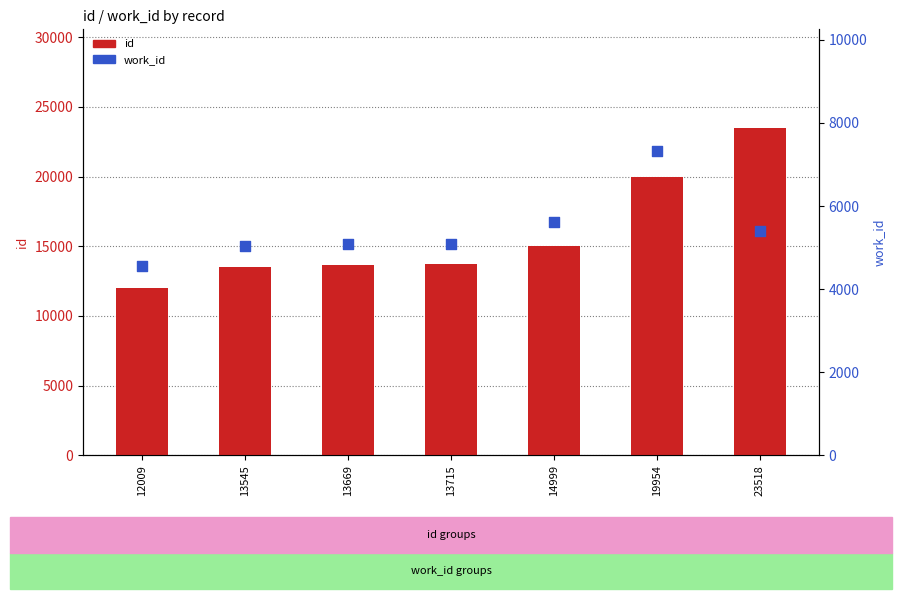

What is the total value across all series at 13669?

18750